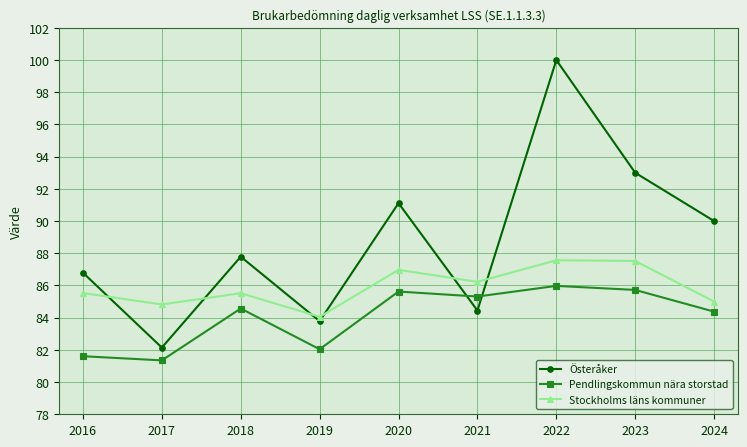

Is the value of Pendlingskommun nära storstad at 2022 greater than the value of Österåker at 2019?

Yes